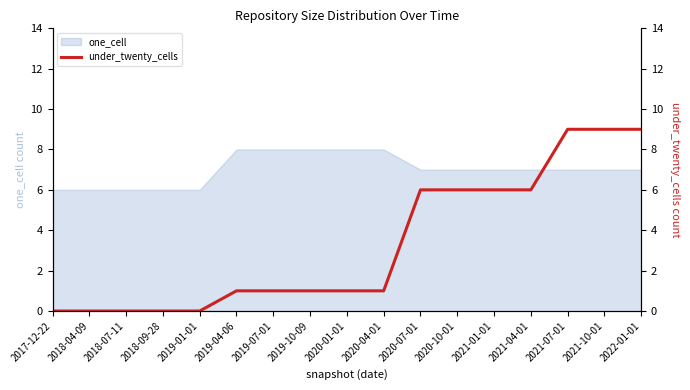

True or false: the data shows 0 at 2018-09-28.

True